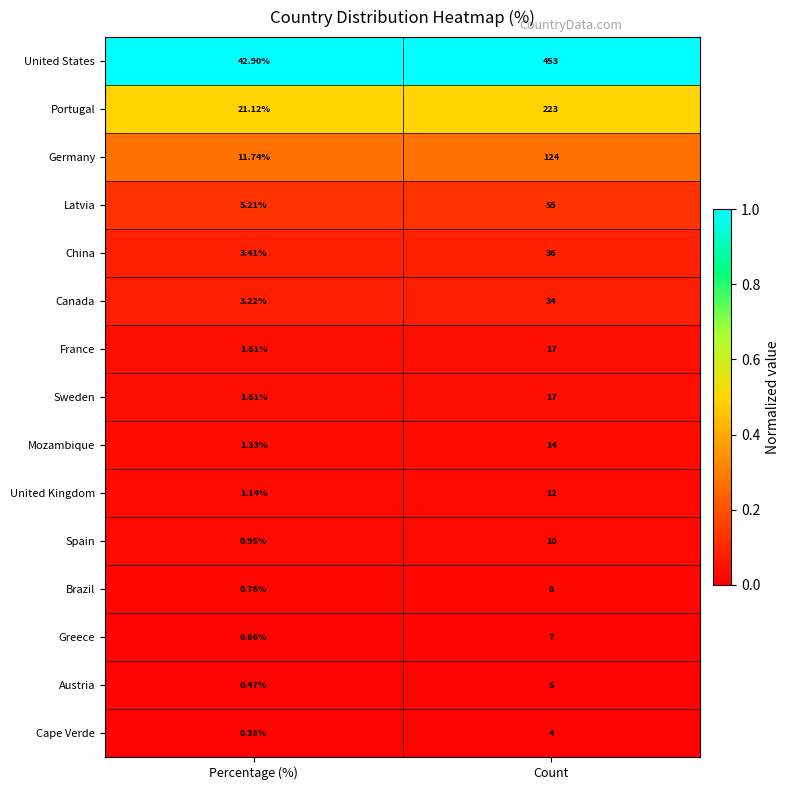

Rank the categories by Austria value from highest to lowest.

Count, Percentage (%)